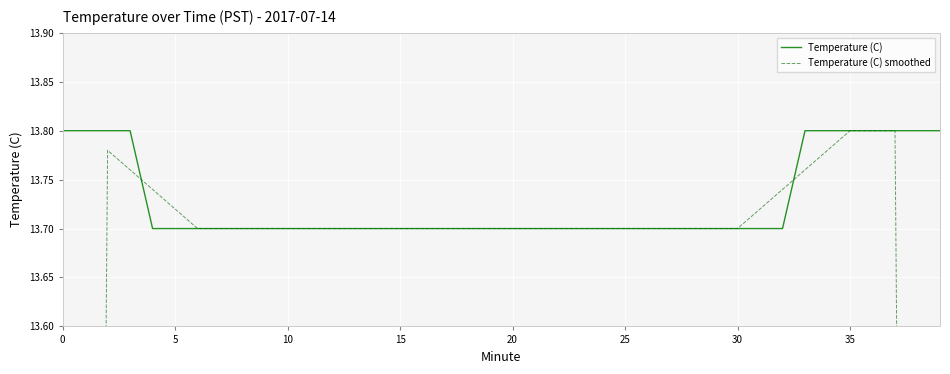

Which series ends up on top after the final intersection of Temperature (C) smoothed and Temperature (C)?

Temperature (C)